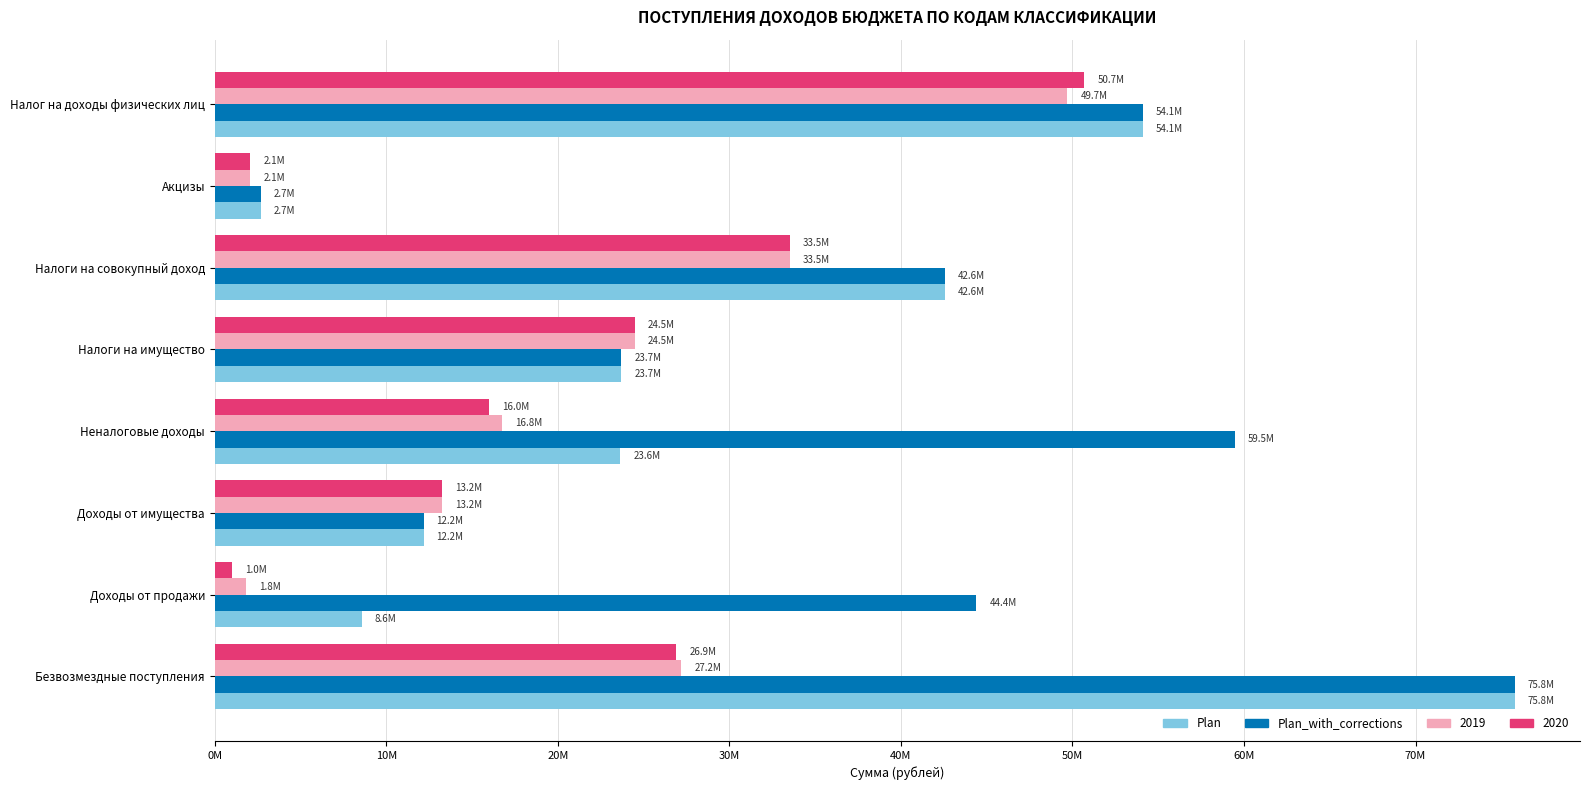

At which category is the sum across all series the highest?

Налог на доходы физических лиц